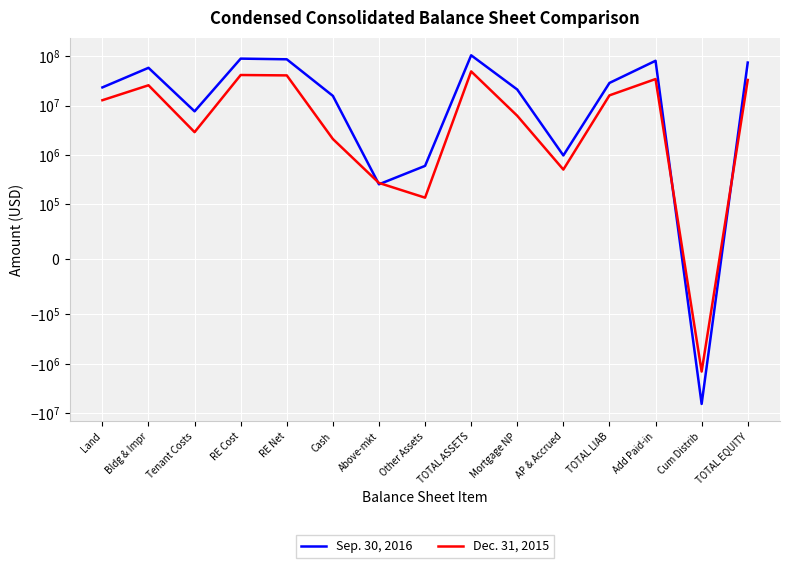

True or false: Sep. 30, 2016 has more than 1 points higher than both neighbors.

True